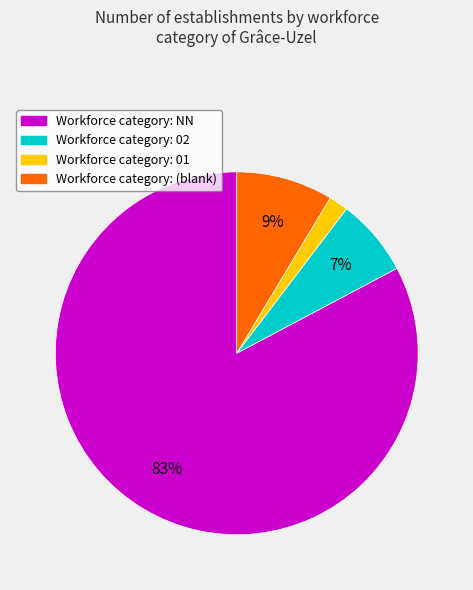

How many segments does this pie chart have?

4